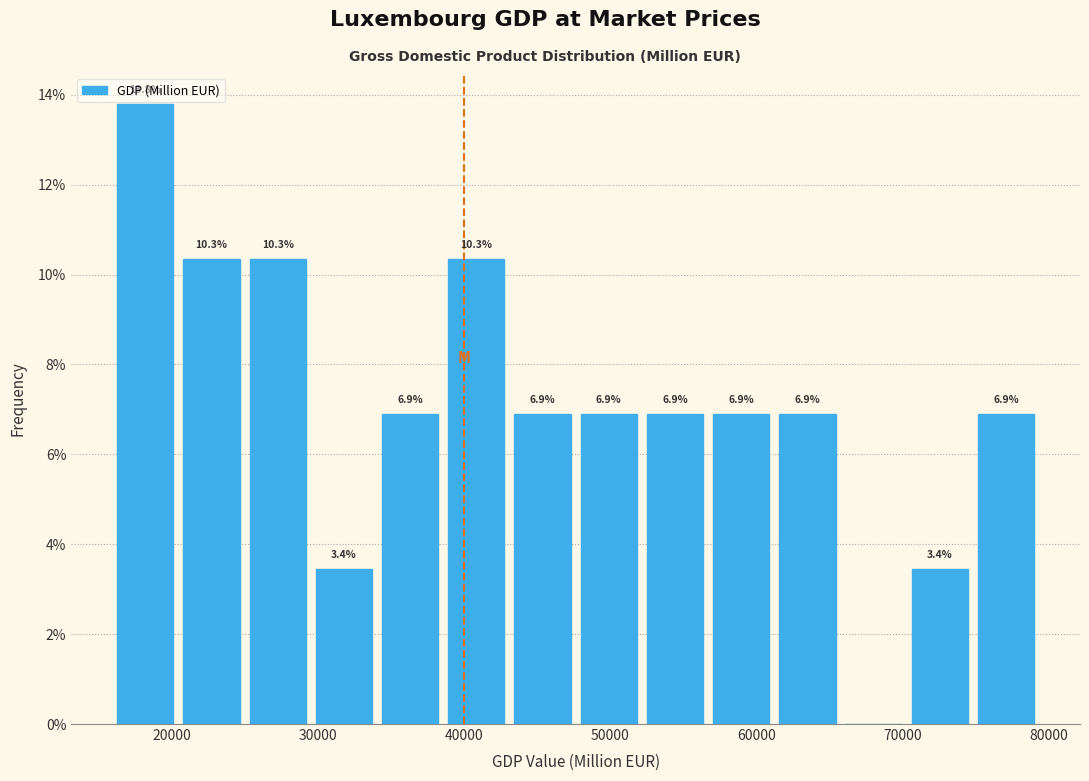

Which range on the x-axis has the tallest bar?

16000 to 20000